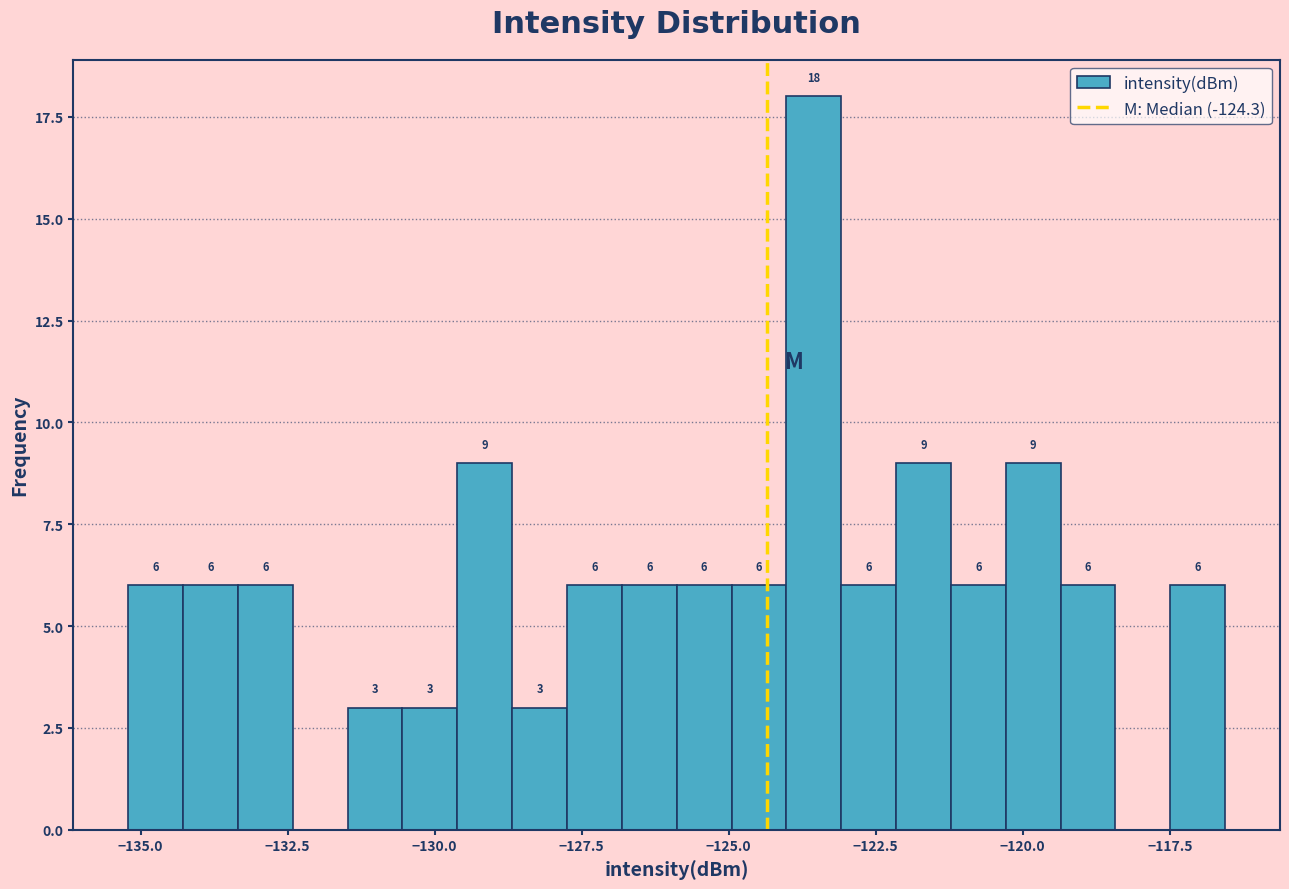

Around what value on the x-axis is the tallest bar? Give the approximate position of its centre, as read against the axis.

-123.5